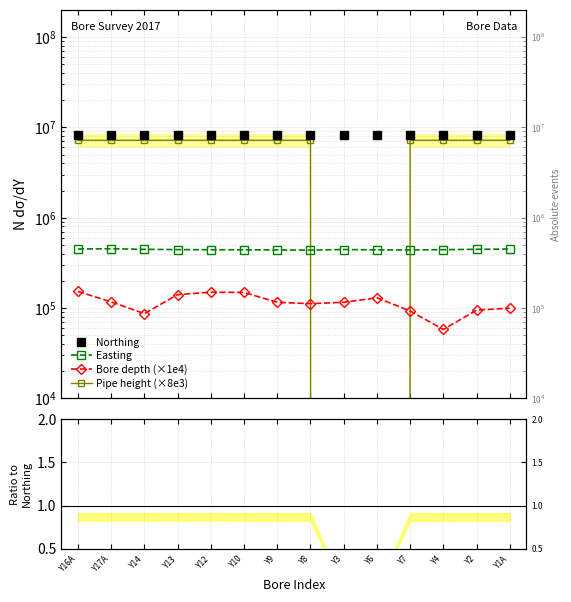

True or false: Northing has more than 0 interior local peaks.

True